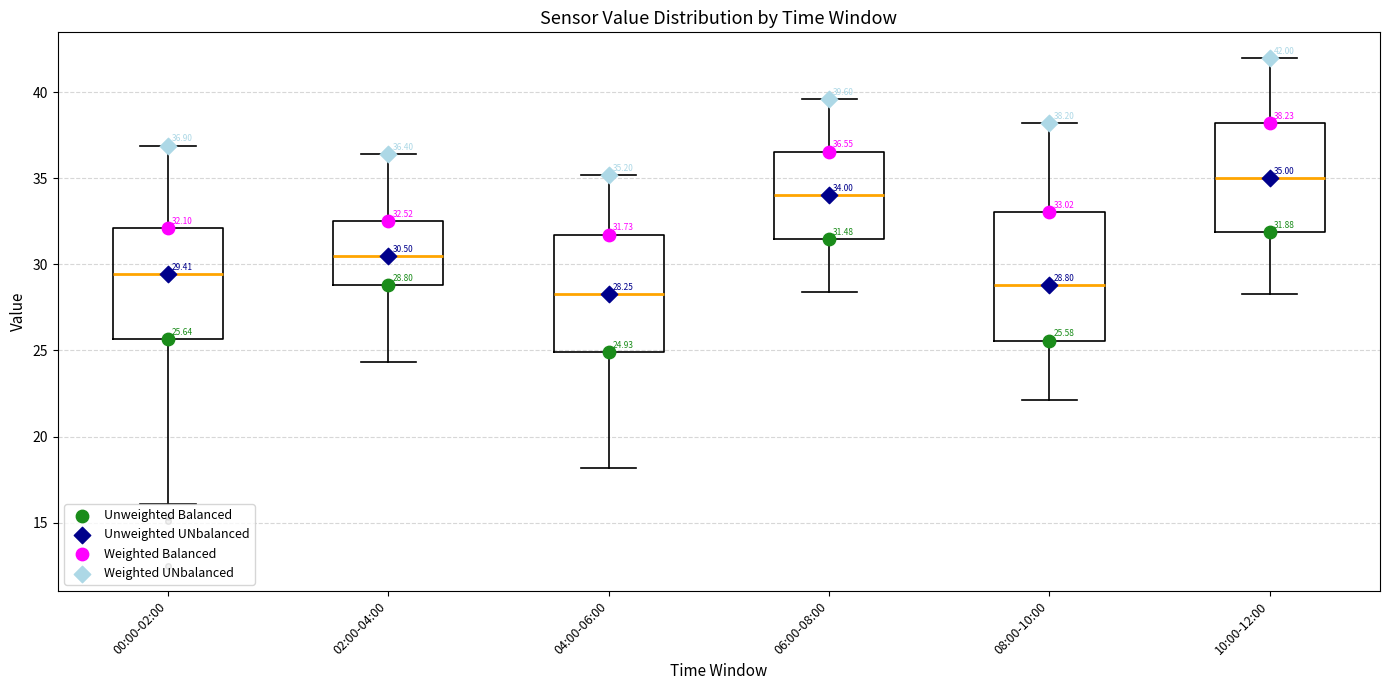

Comparing the boxes themselves (not the whiskers), which one is the tallest?

08:00-10:00